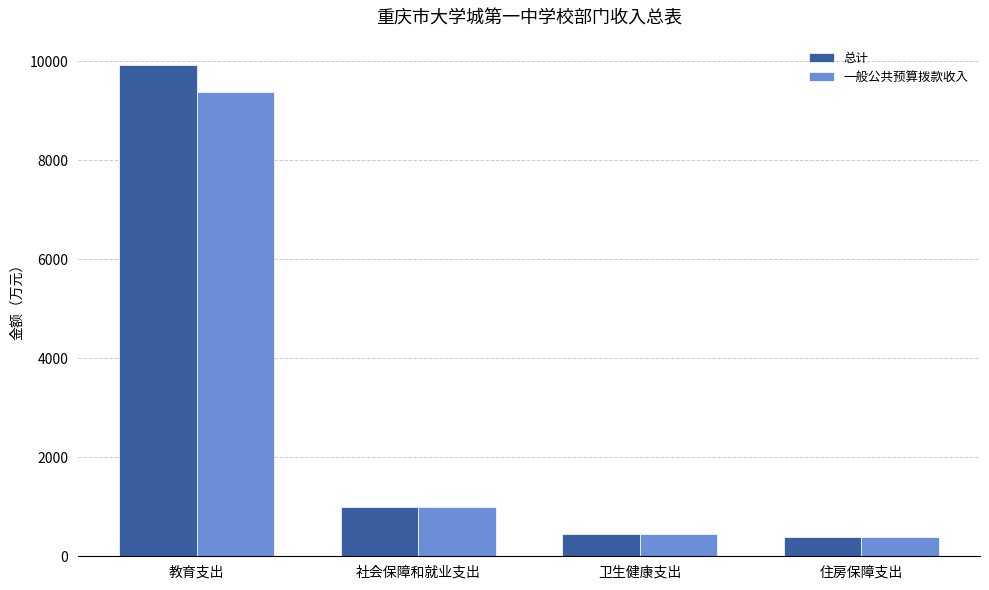

Which series has the largest total across all categories?

总计